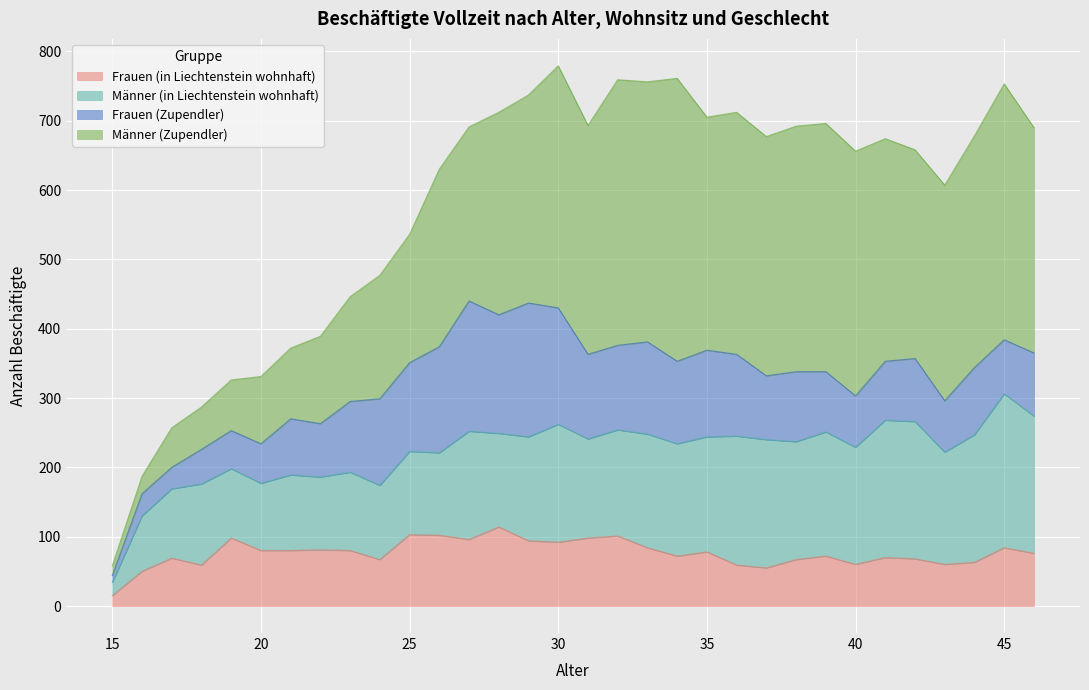

What is the difference between the maximum and minimum values in the Männer (in Liechtenstein wohnhaft) series?

203